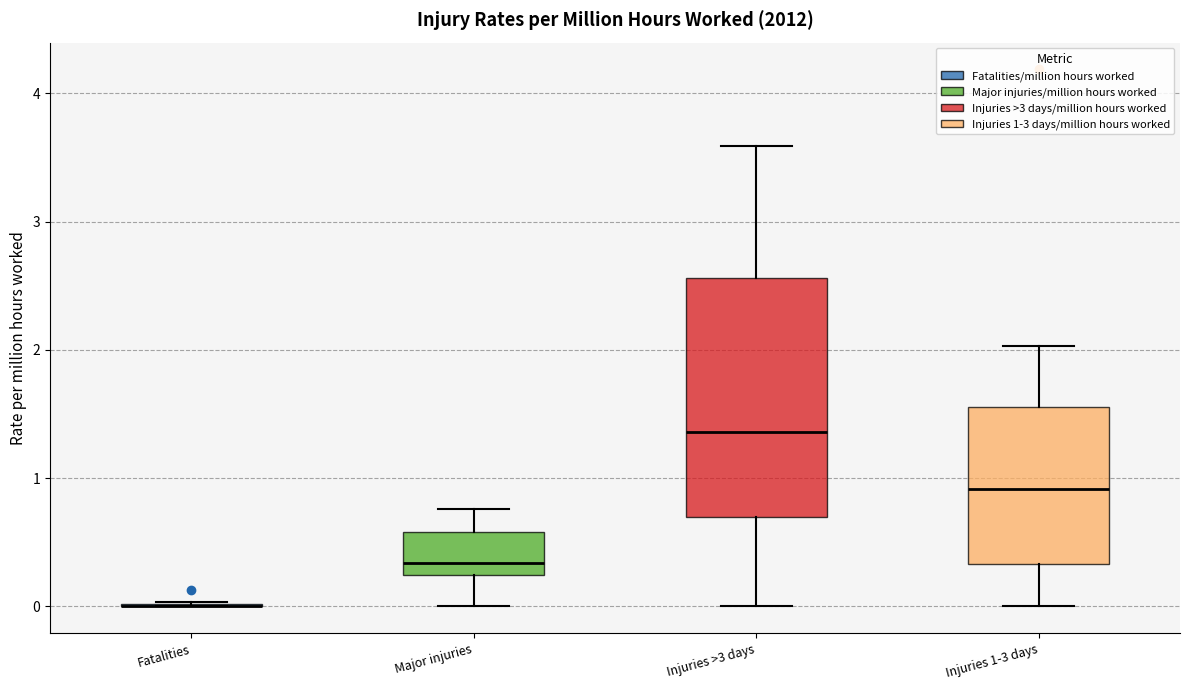

Which box is the tallest, from its lower edge to its upper edge?

Injuries >3 days